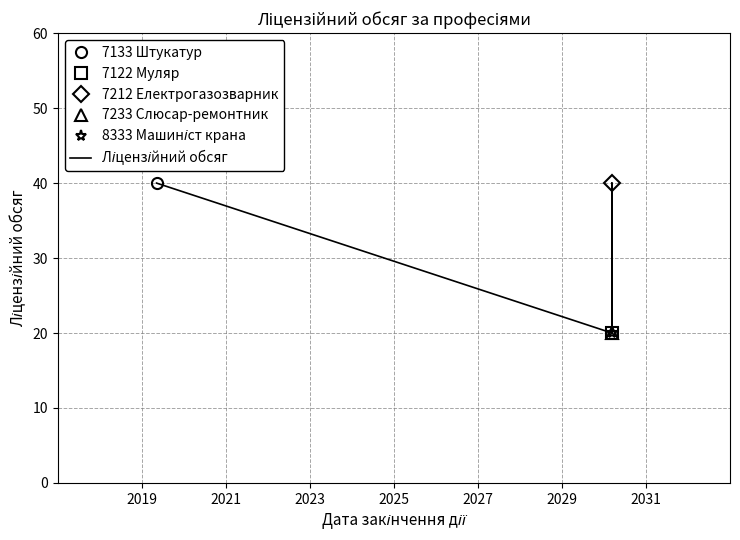

What is the difference between the second highest and minimum values?

20